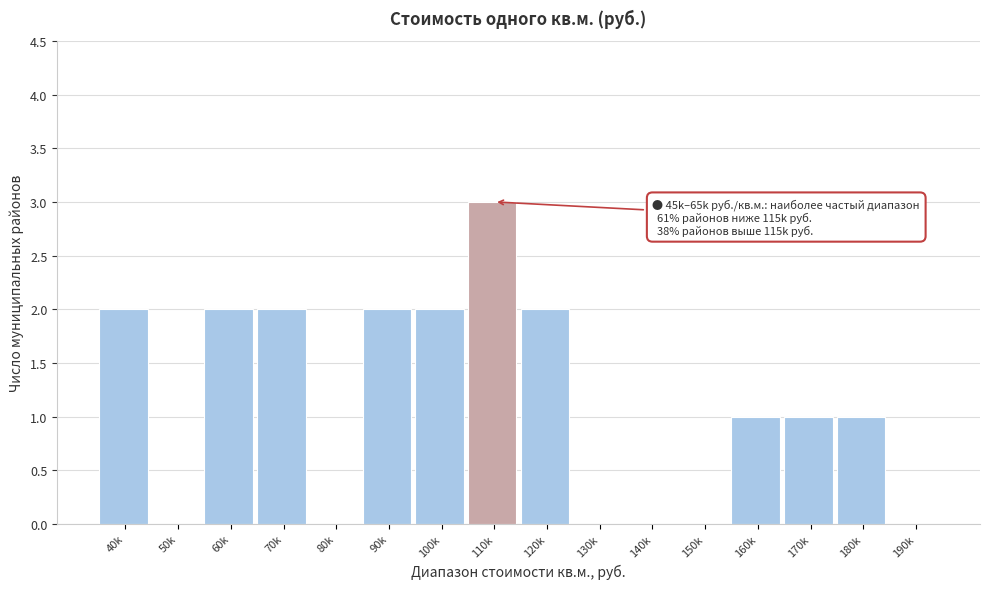

Reading right to left, extract all data points from this chart.

190k=0	180k=1	170k=1	160k=1	150k=0	140k=0	130k=0	120k=2	110k=3	100k=2	90k=2	80k=0	70k=2	60k=2	50k=0	40k=2